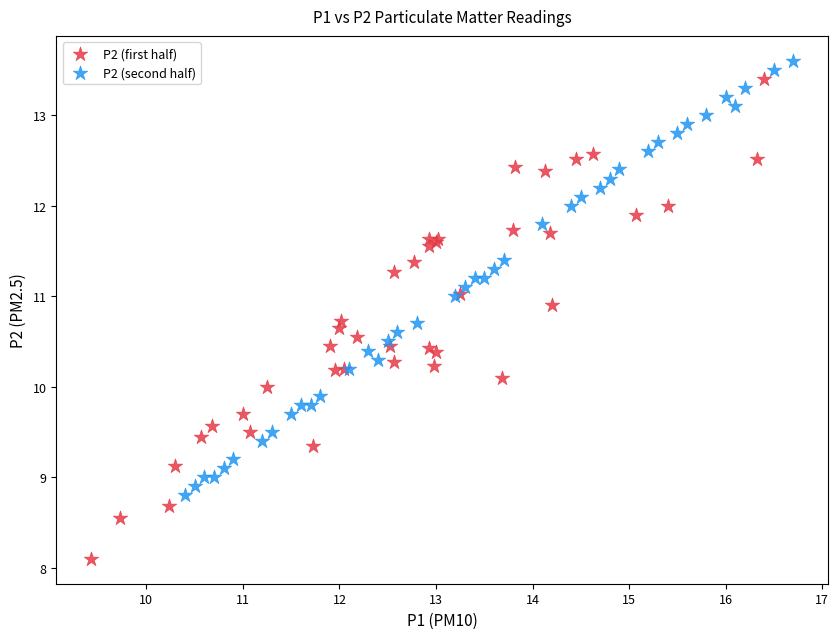

Which series has the widest spread of Y values?

P2 (first half)